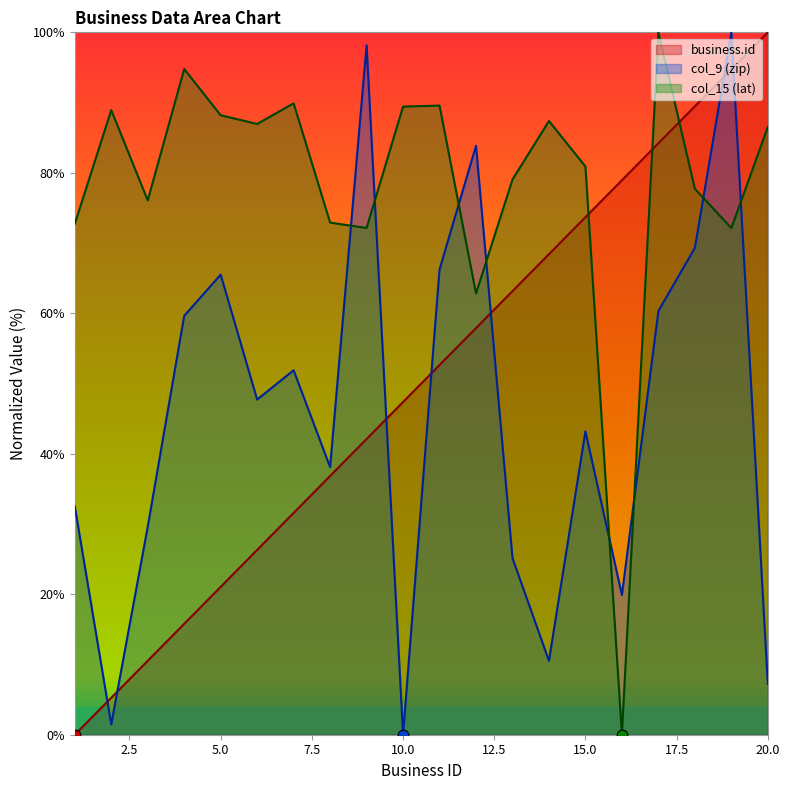

Which series has the largest total across all categories?

col_15 (lat)